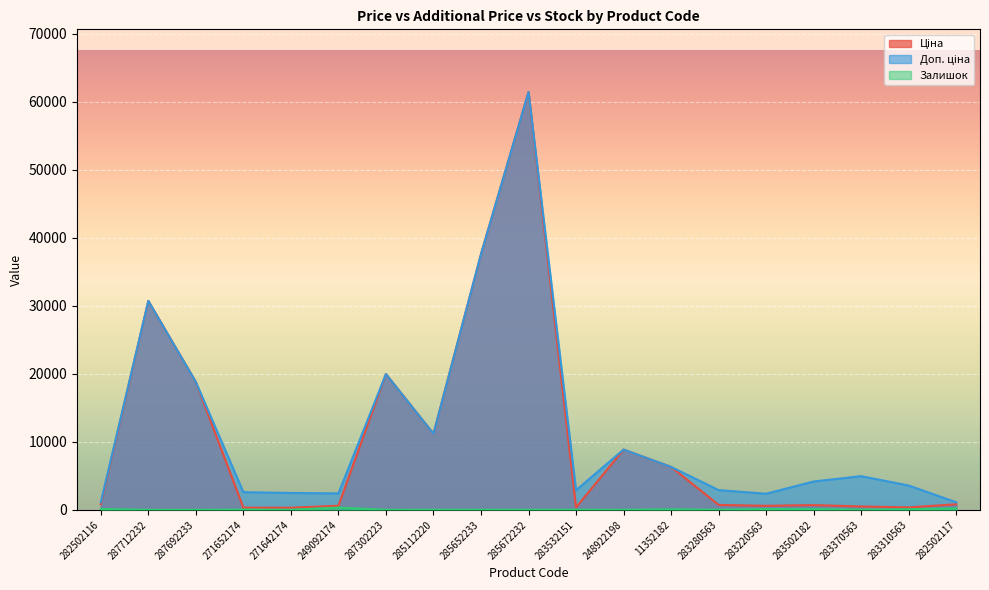

Reading left to right, extract all data points from this chart.

Ціна: 282502116=818.5	287712232=30717.1	287692233=18796.8	271652174=324.8	271642174=310.3	249092174=603.7	287302223=19964.2	285112220=11188.2	285652233=37593.6	285672232=61434.3	283532151=359.9	248922198=8856.7	11352182=6308.8	283280563=724.5	283220563=591.6	283502182=694.3	283370563=495.0	283310563=357.4	282502117=818.5
Доп. ціна: 282502116=1109.2	287712232=30717.1	287692233=18796.8	271652174=2598.3	271642174=2482.4	249092174=2414.8	287302223=19964.2	285112220=11188.2	285652233=37593.6	285672232=61434.3	283532151=2878.8	248922198=8856.7	11352182=6308.8	283280563=2897.8	283220563=2366.5	283502182=4165.6	283370563=4950.4	283310563=3573.9	282502117=1109.2
Залишок: 282502116=125.0	287712232=0.0	287692233=0.0	271652174=35.0	271642174=11.0	249092174=330.0	287302223=7.0	285112220=17.0	285652233=13.0	285672232=16.0	283532151=15.0	248922198=11.0	11352182=73.0	283280563=11.0	283220563=106.0	283502182=106.0	283370563=9.0	283310563=85.0	282502117=215.0